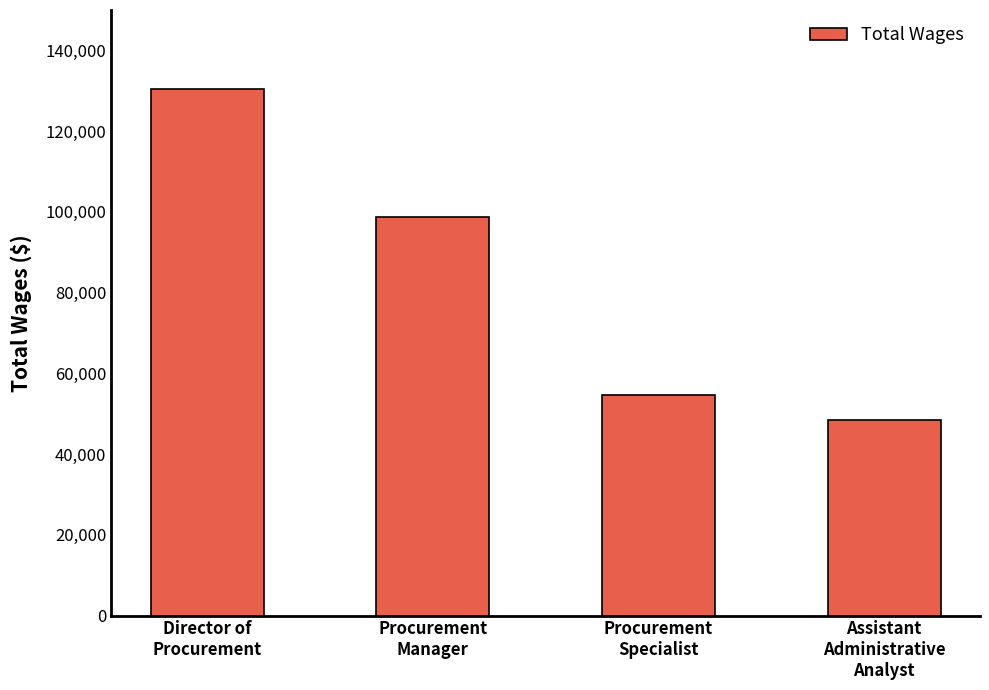

Which category has the highest value across all series?

Director of
Procurement